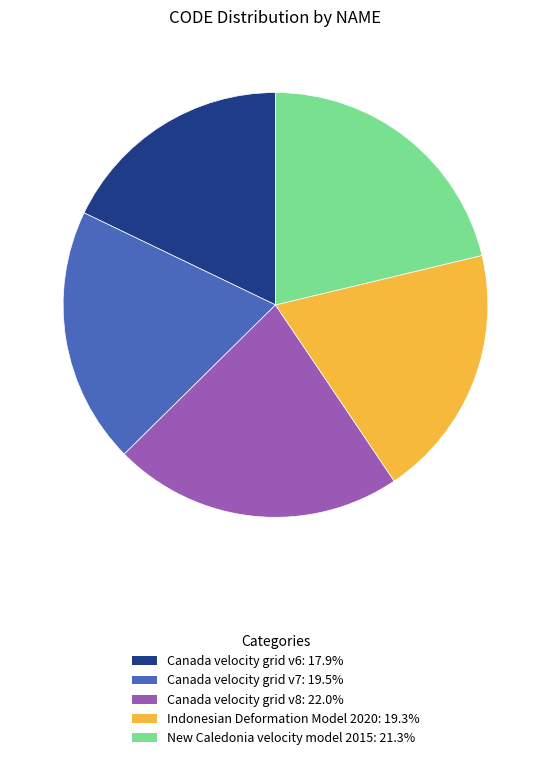

Is the sum of Canada velocity grid v8 and New Caledonia velocity model 2015 greater than half?

No